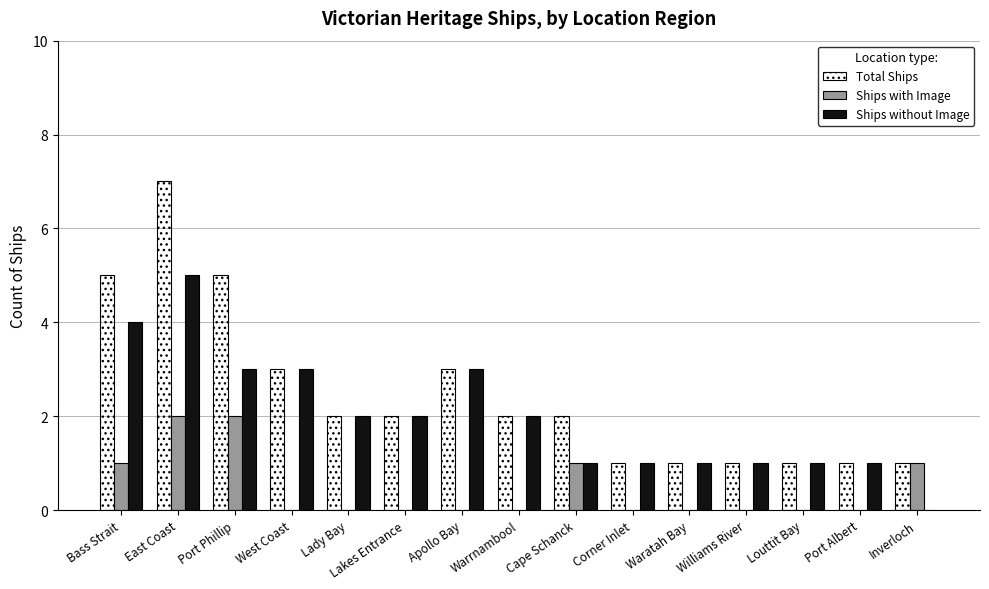

How many Ships without Image values are between 1 and 3?

12